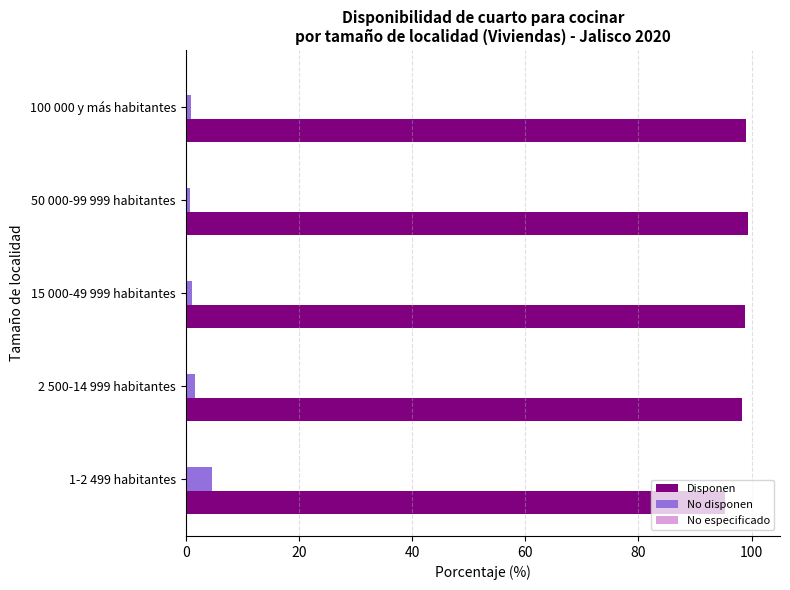

True or false: No disponen has a value of 1.1 at 15 000-49 999 habitantes.

True